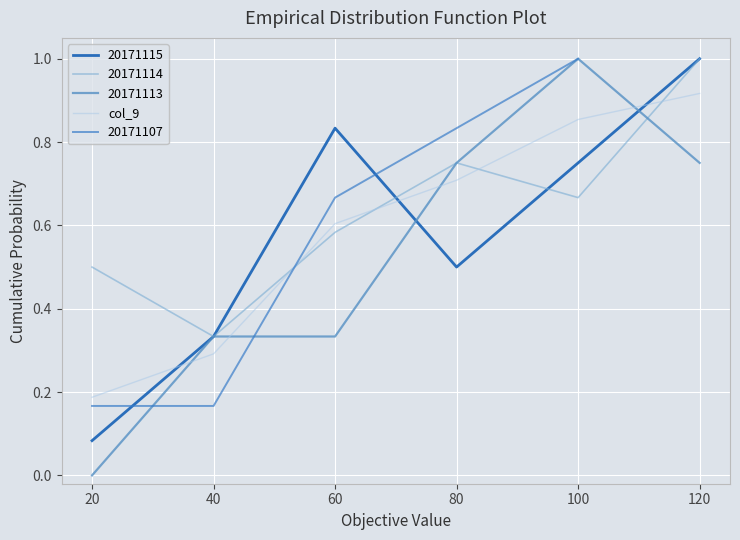

What is the maximum value for 20171115?

1.0